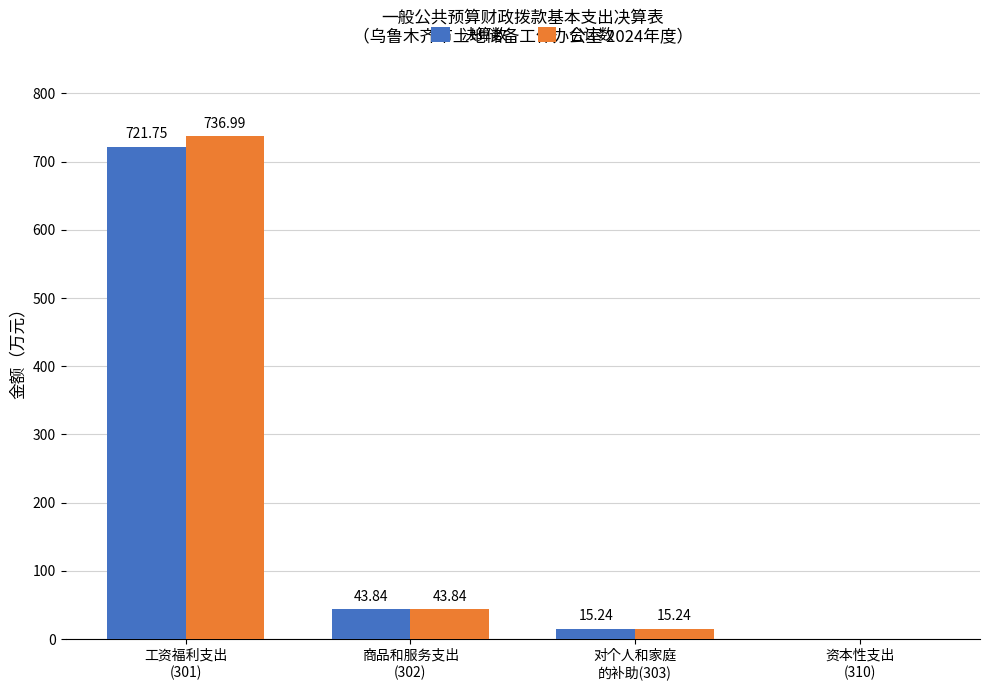

What is the sum of all 决算数 values?

780.8